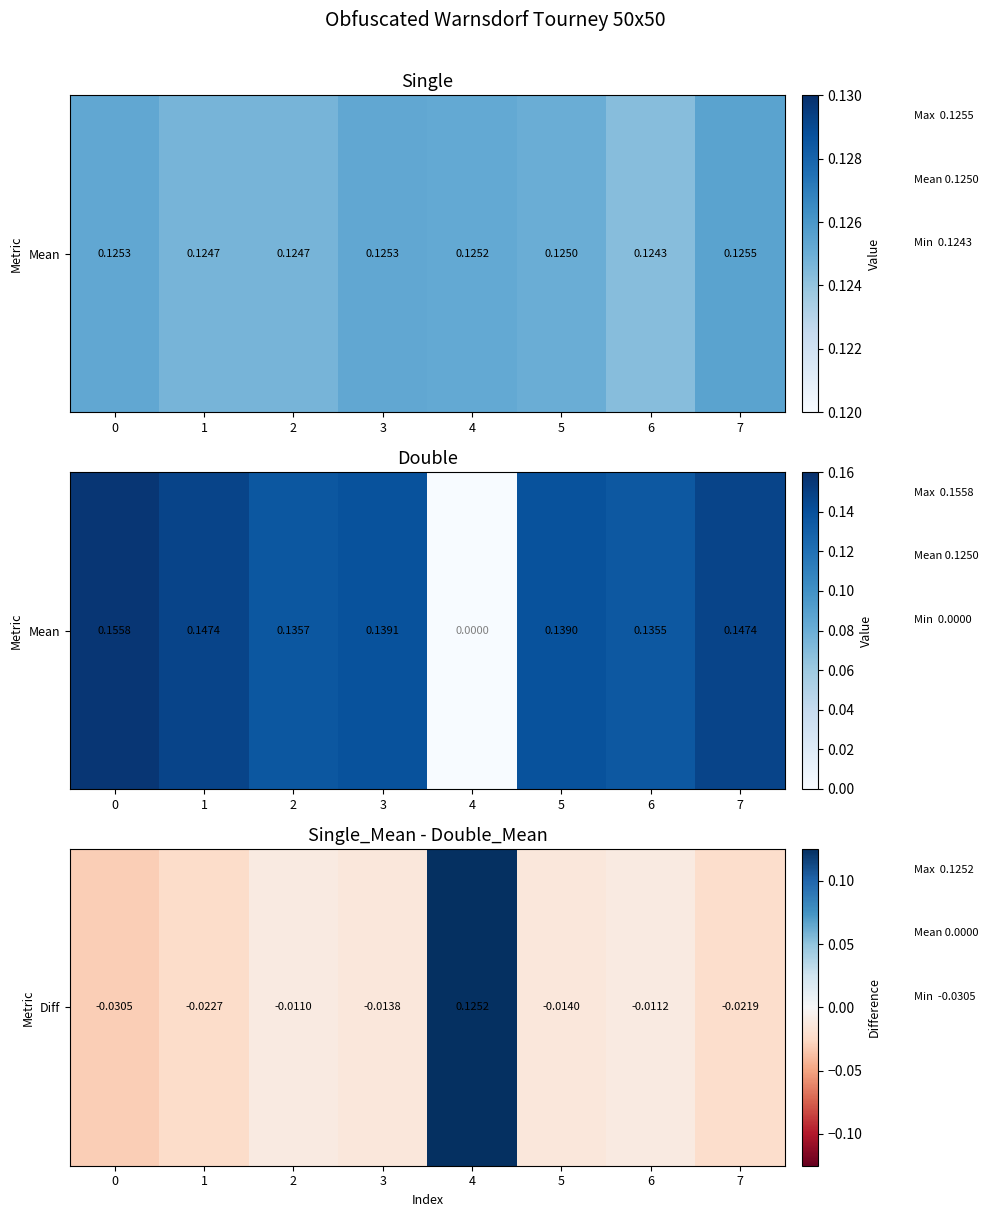

Rank the categories by value from lowest to highest.

0, 1, 7, 5, 3, 6, 2, 4